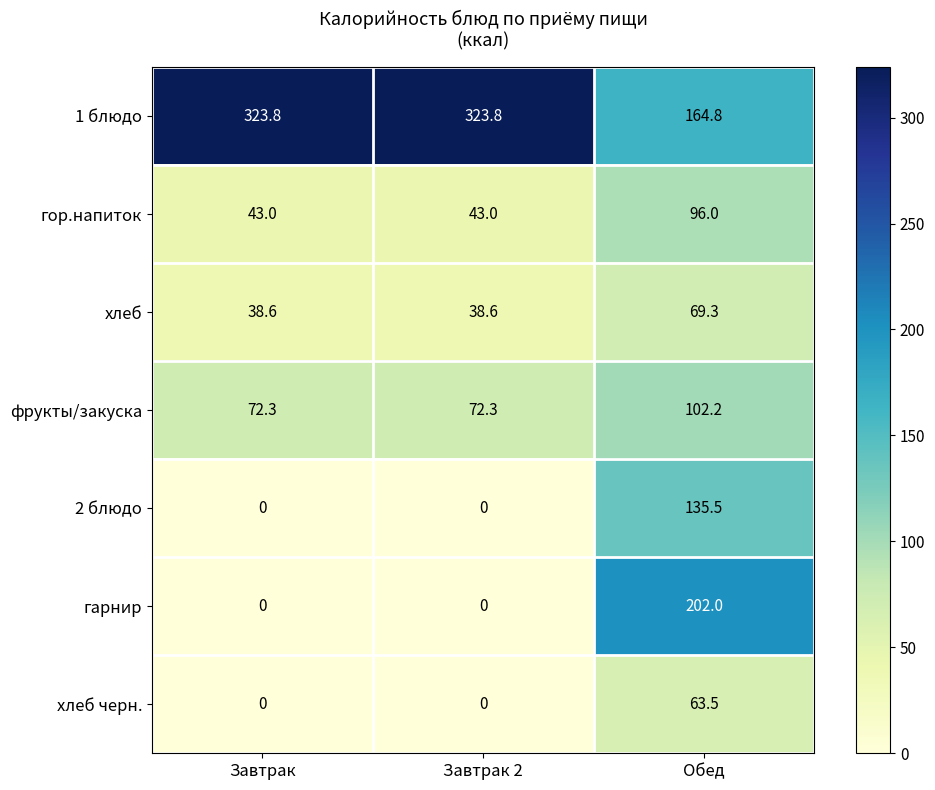

The value of хлеб черн. at Обед is 101.6. True or false?

False